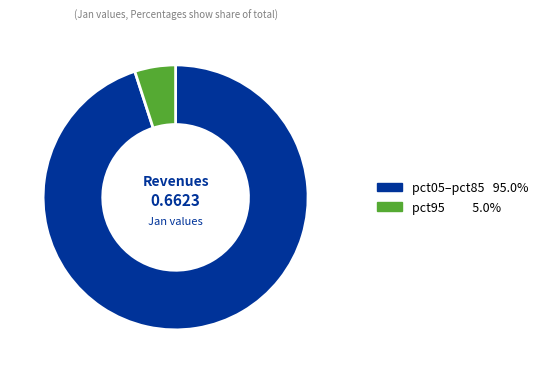

Is there any slice that represents more than half of the pie?

Yes